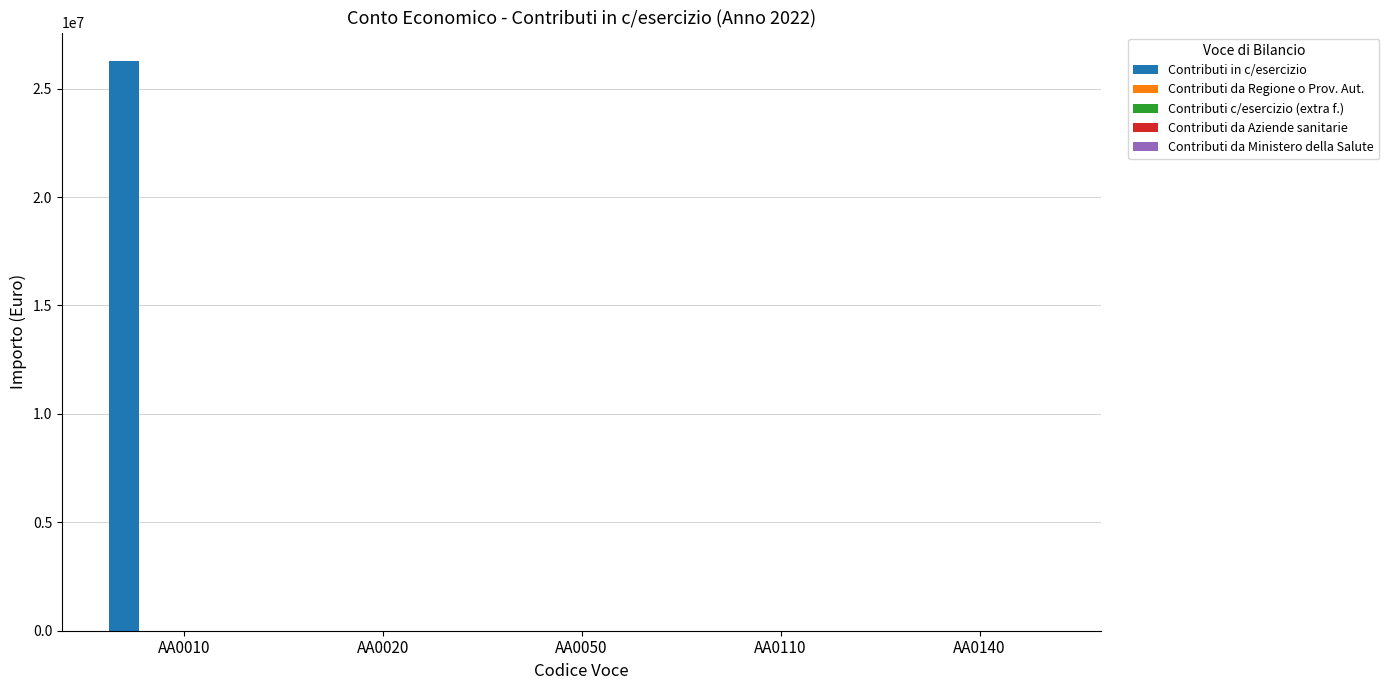

What is the greatest value displayed?

26275457